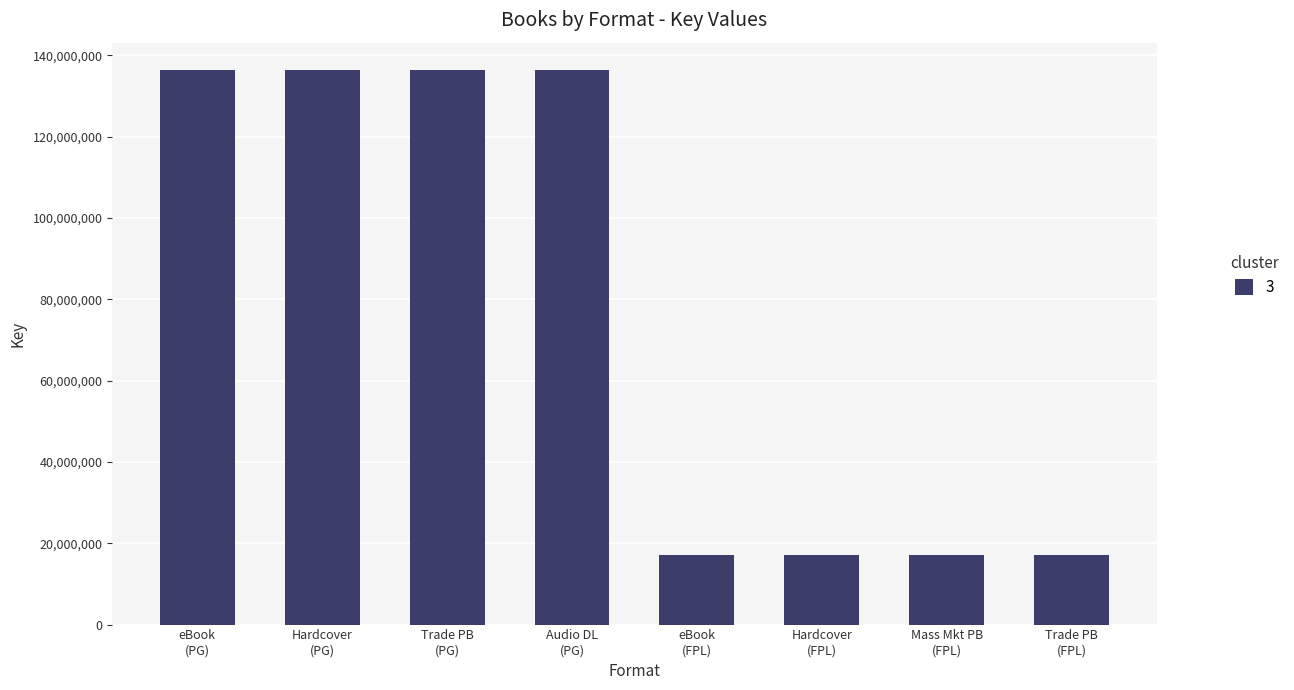

What is the label of the 8th bar from the right?

eBook
(PG)